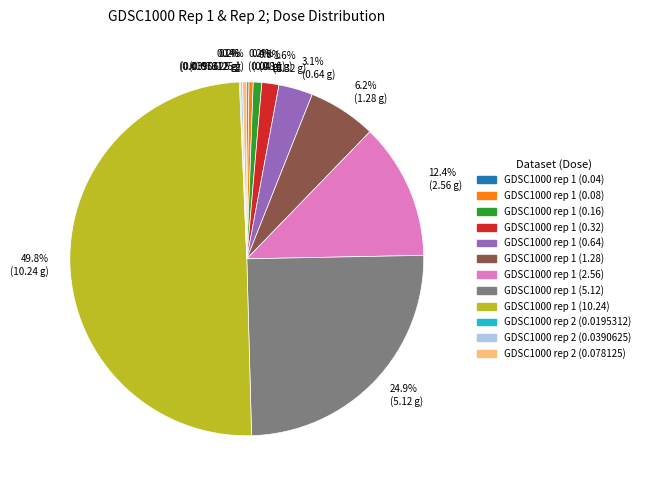

Does 3.1% (0.64 g) represent more than half of the total?

No